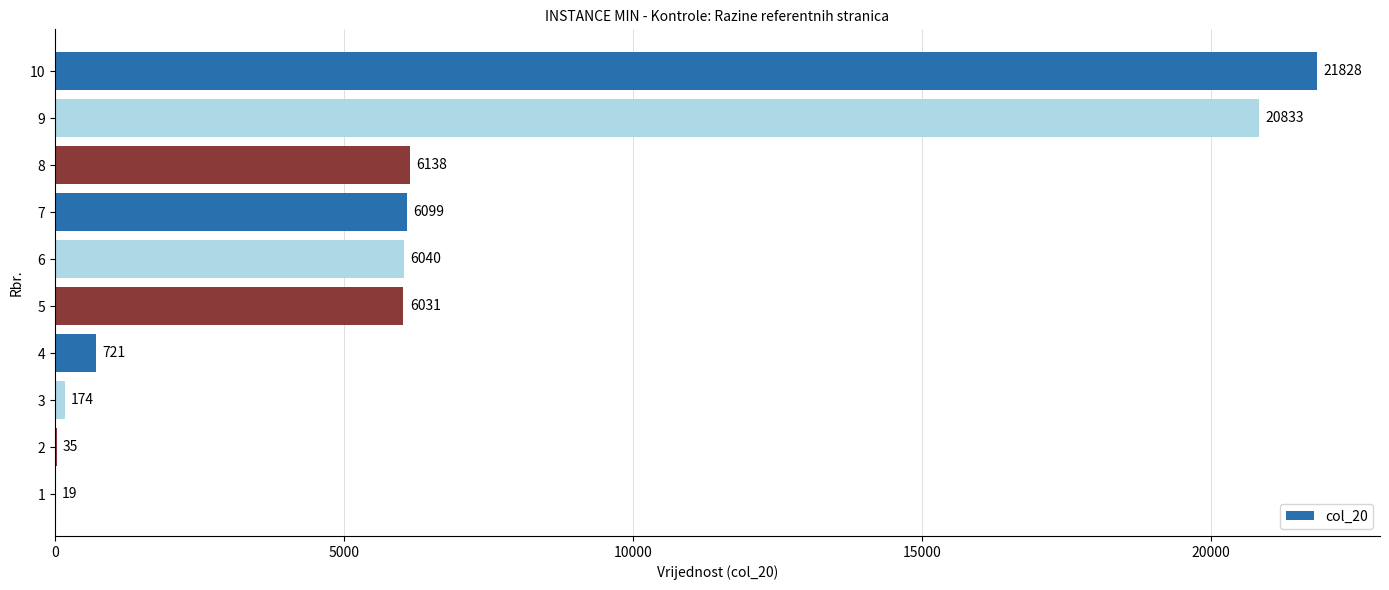

Which label corresponds to the largest value in the chart?

10